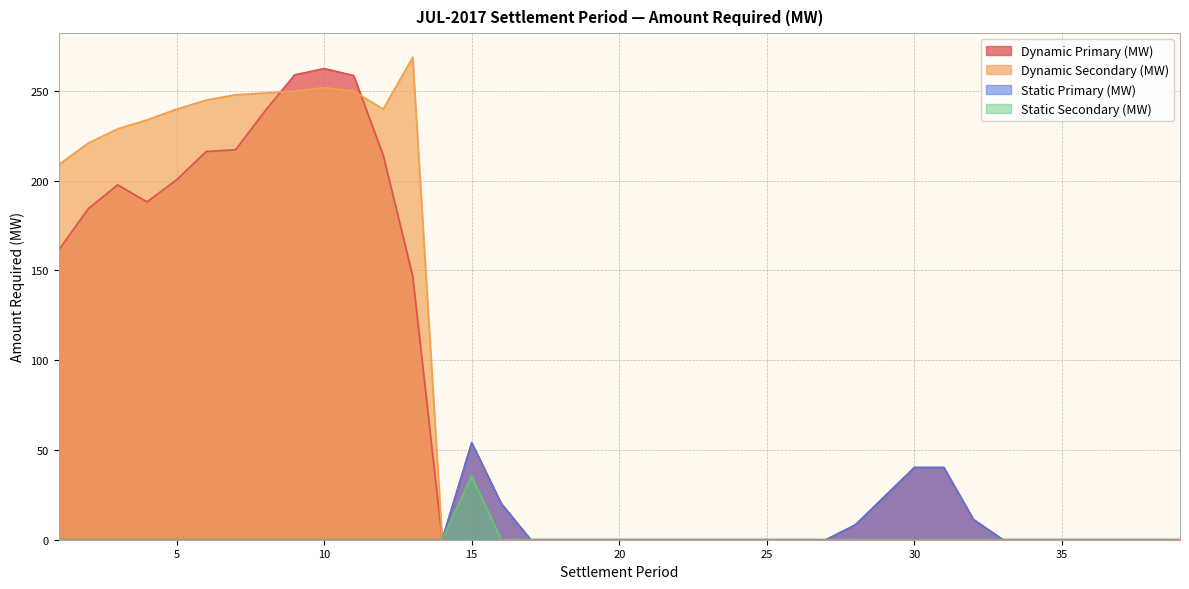

Read the Static Primary (MW) value at 15.

54.0